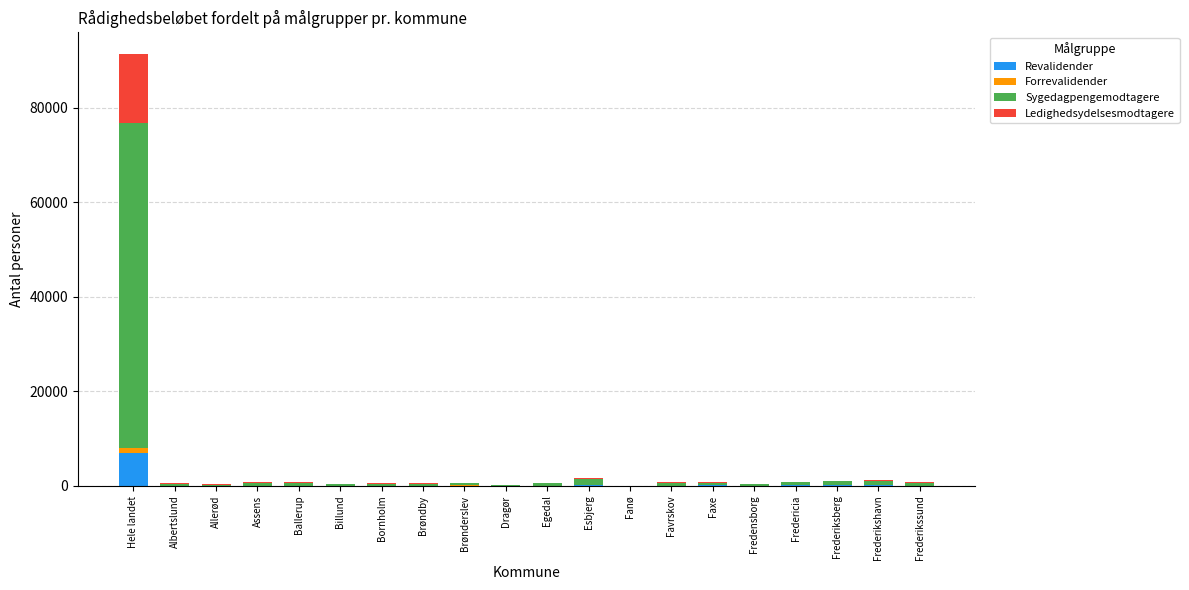

What is the maximum value for Revalidender?

6847